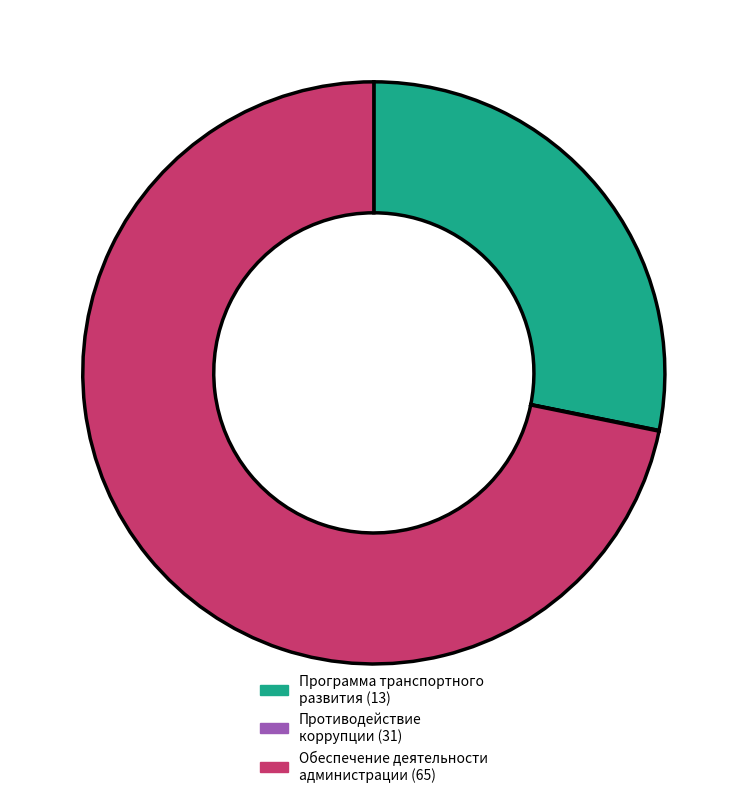

Does Обеспечение деятельности администрации (65) represent more than half of the total?

Yes